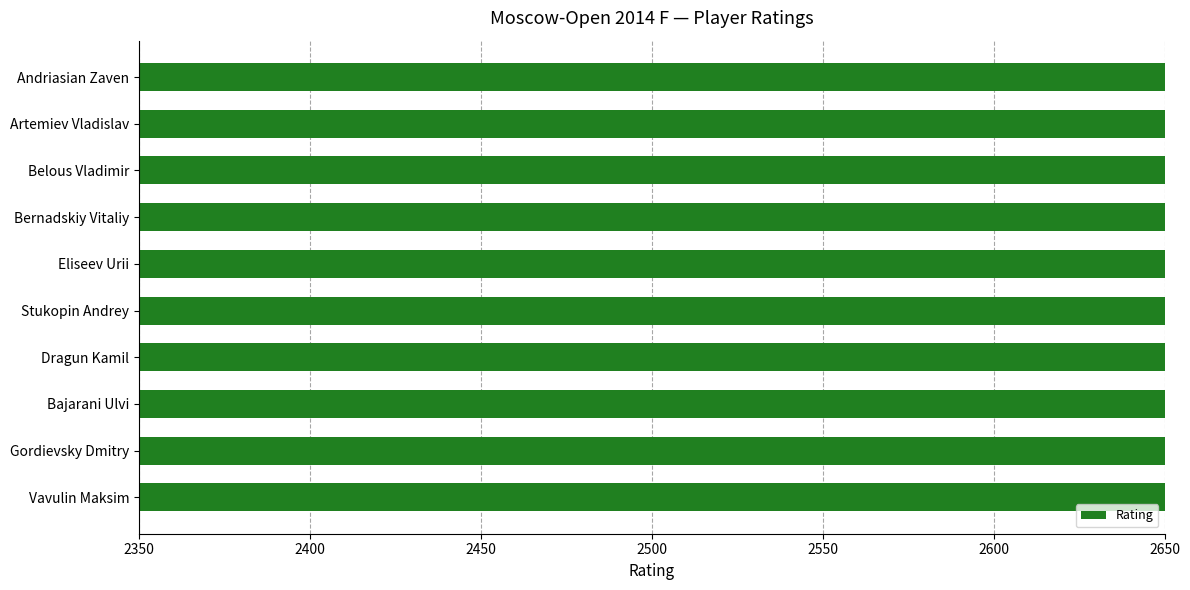

What is the sum of all values?

25261